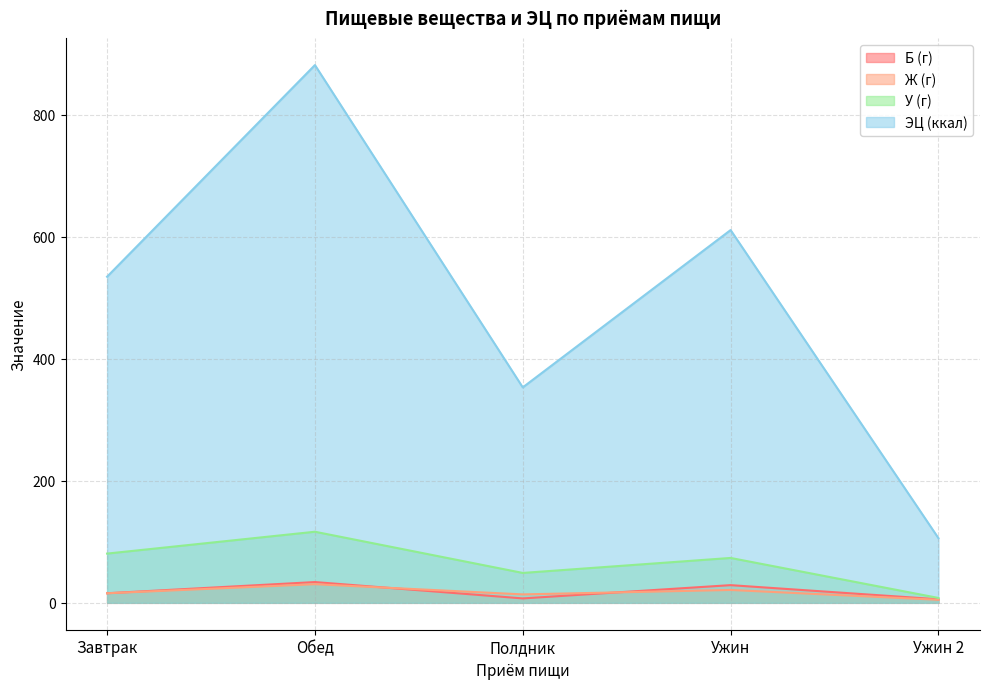

Rank the series by their maximum value, from highest to lowest.

ЭЦ (ккал), У (г), Б (г), Ж (г)